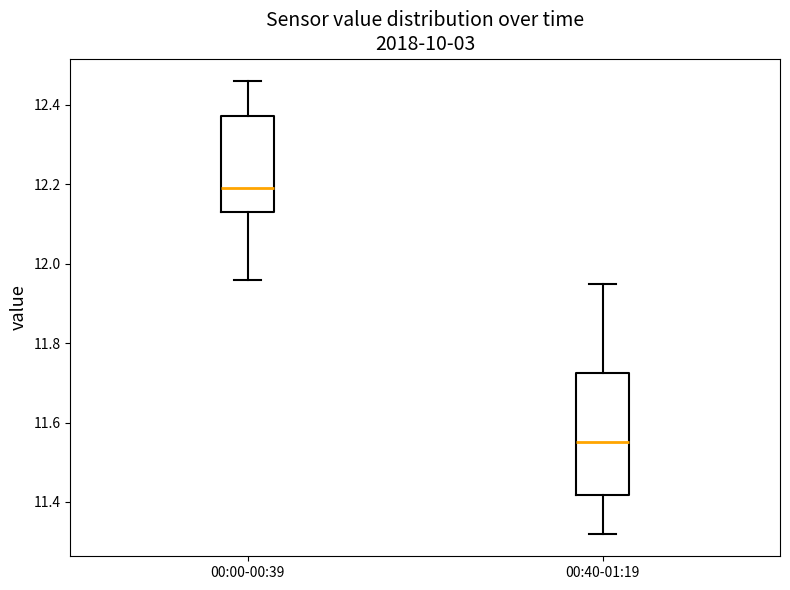

Reading left to right, transcribe this box plot: for each box, give where its median line is, the range the box spans, and where its two whiskers end, as read against the y-axis. The values are not printed on the chart, so give them approximately, as read against the axis.

00:00-00:39: median 12.20, box 12.14 to 12.38, whiskers 11.96 to 12.46
00:40-01:19: median 11.56, box 11.42 to 11.72, whiskers 11.32 to 11.96